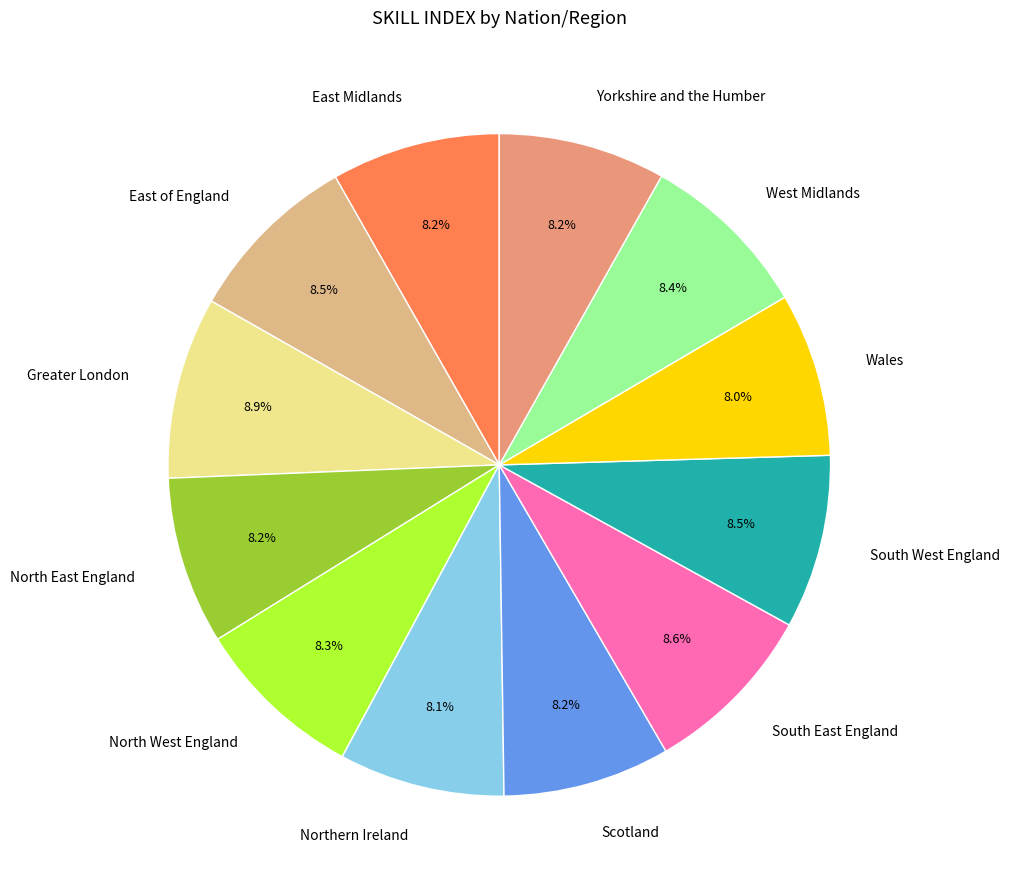

Count the number of slices in the pie.

12